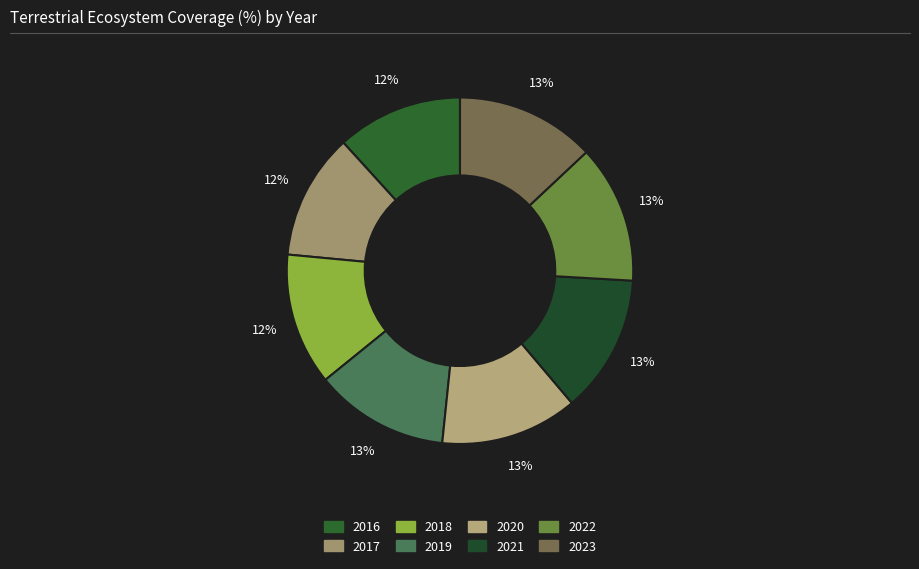

How many slices are in this pie chart?

8